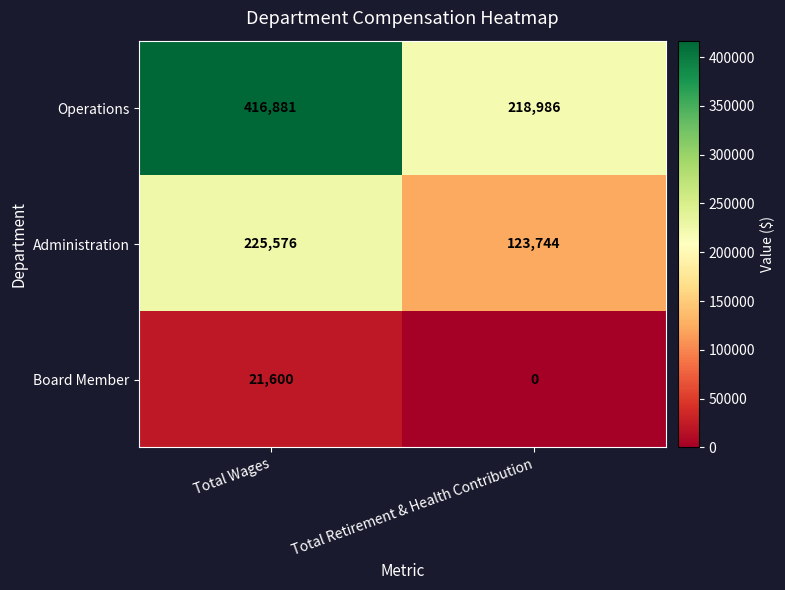

Which series has the largest range (max minus min)?

Operations